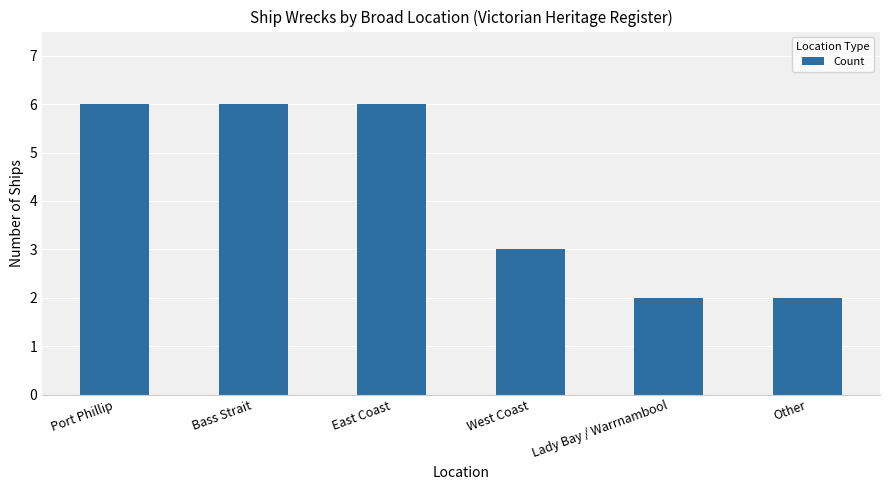

What is the change in value from Port Phillip to West Coast?

-3